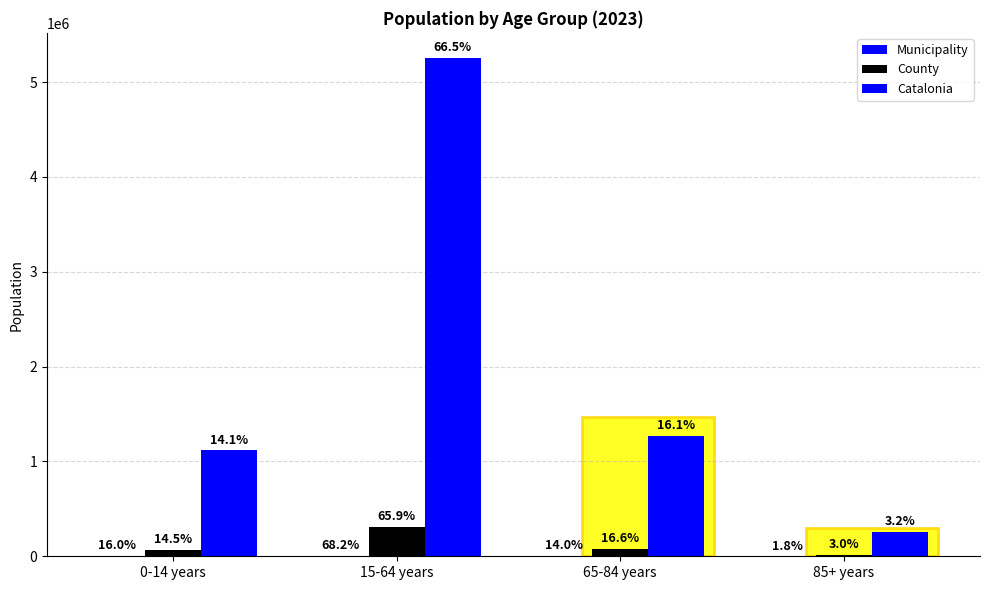

Which label corresponds to the largest value in the chart?

15-64 years